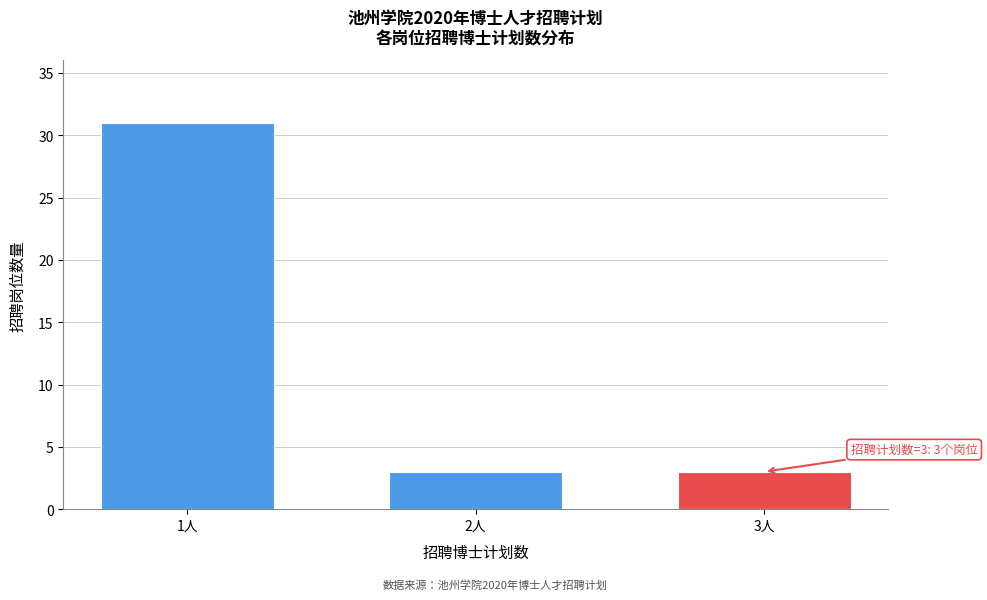

Reading left to right, list all the values displayed in this chart.

31	3	3